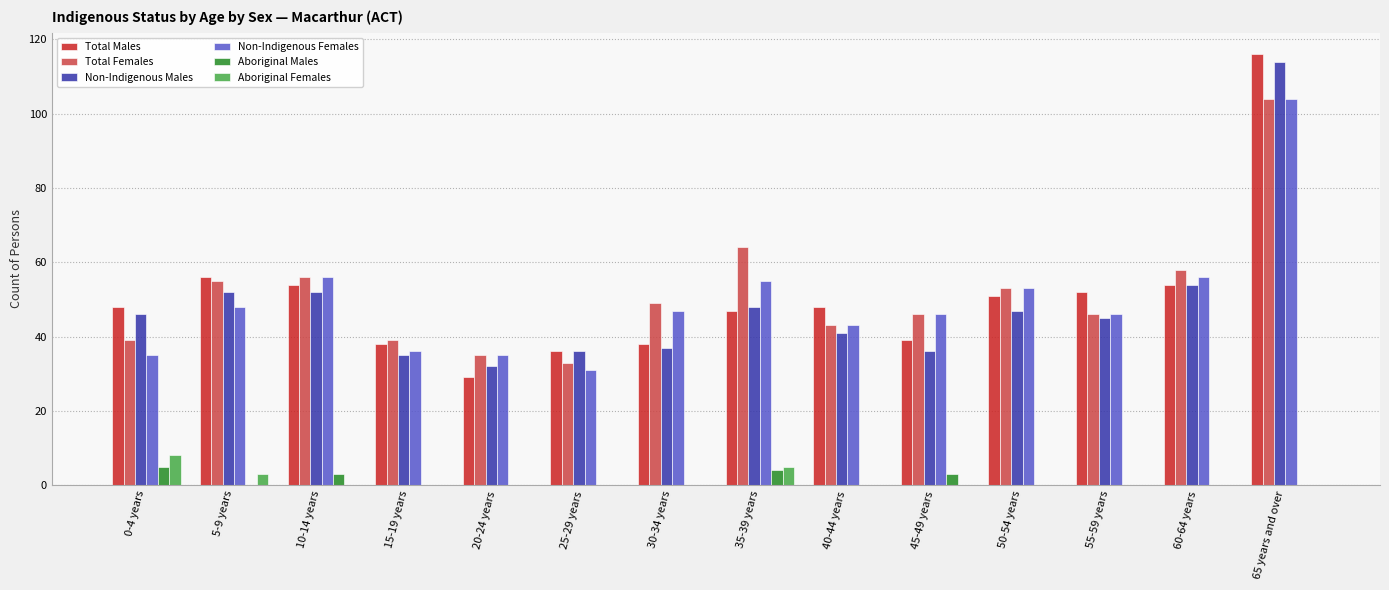

Between 15-19 years and 40-44 years, which series saw the biggest shift?

Total Males